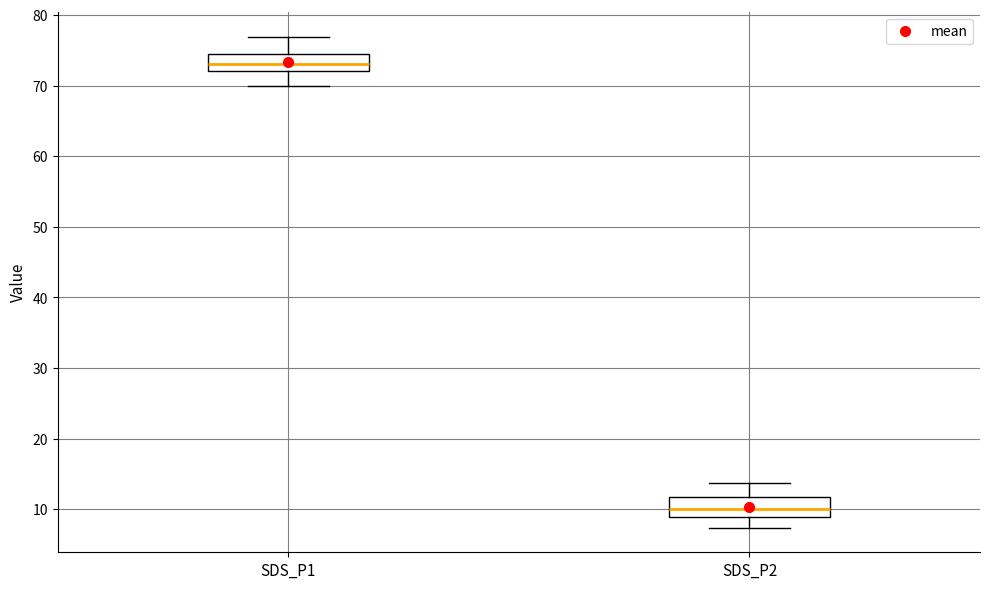

Which box's median line is the lowest?

SDS_P2